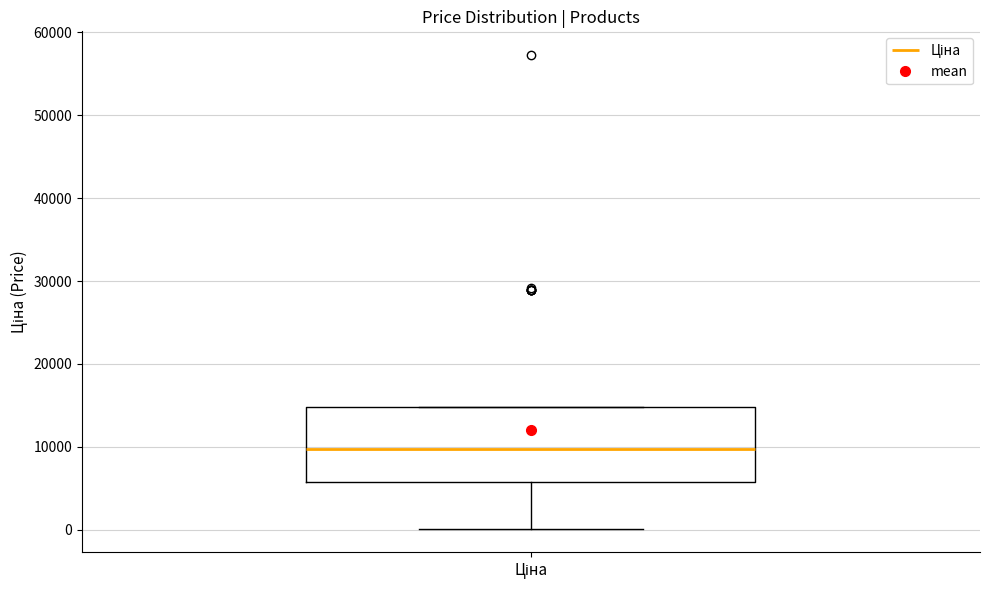

Read this box plot against the y-axis: the position of the median line, the range covered by the box, and the ends of both whiskers. The values are not printed on the chart, so give them approximately, as read against the axis.

median 10000, box 6000 to 15000, whiskers 0 to 15000